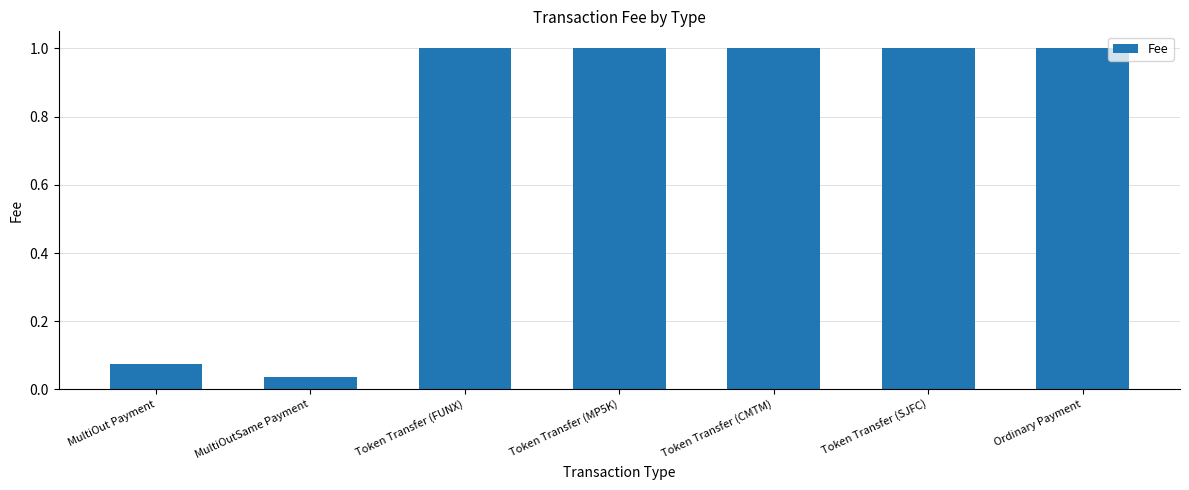

Between Ordinary Payment and MultiOut Payment, which is larger?

Ordinary Payment